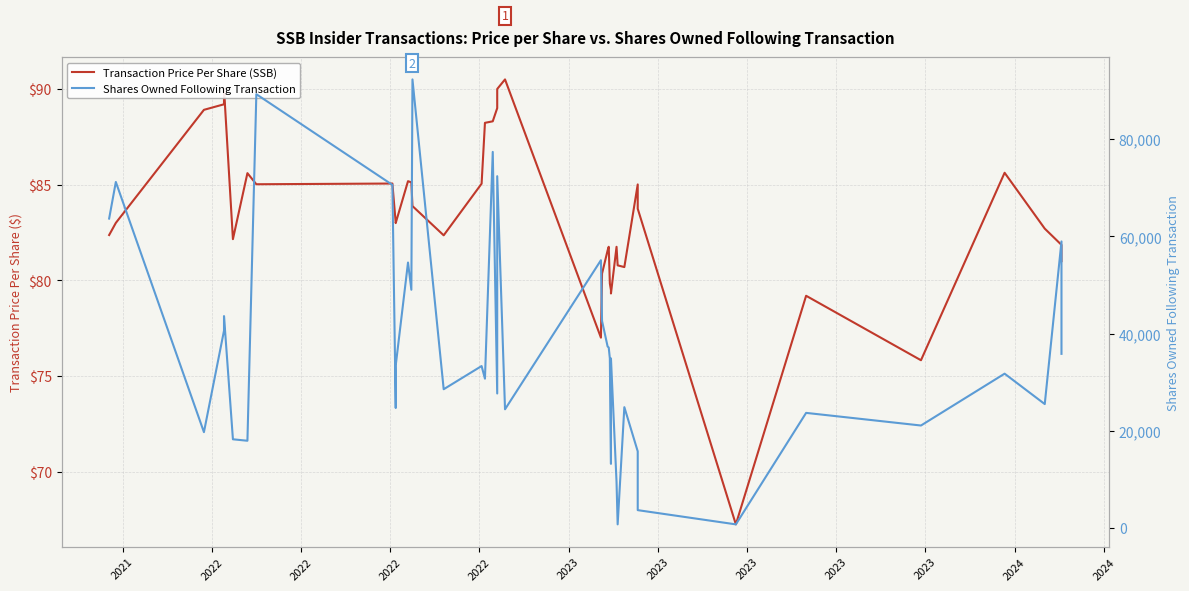

True or false: Shares Owned Following Transaction and Transaction Price Per Share (SSB) intersect in this chart.

False